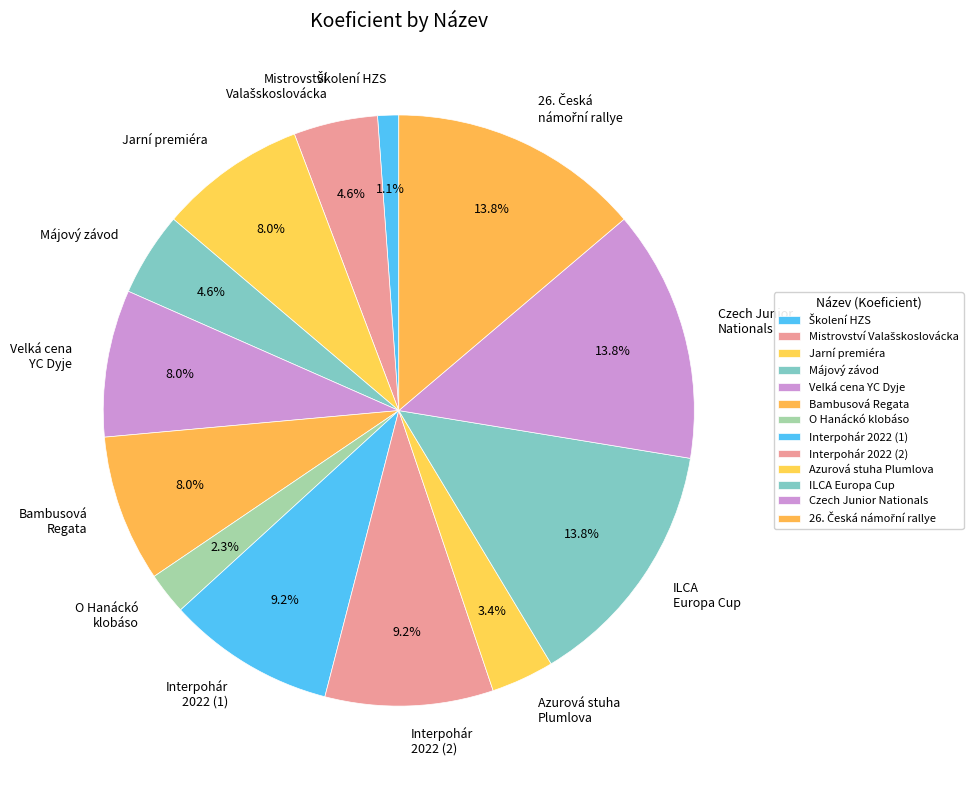

Combined, what portion of the pie is Bambusová Regata and ILCA Europa Cup?

21.8%